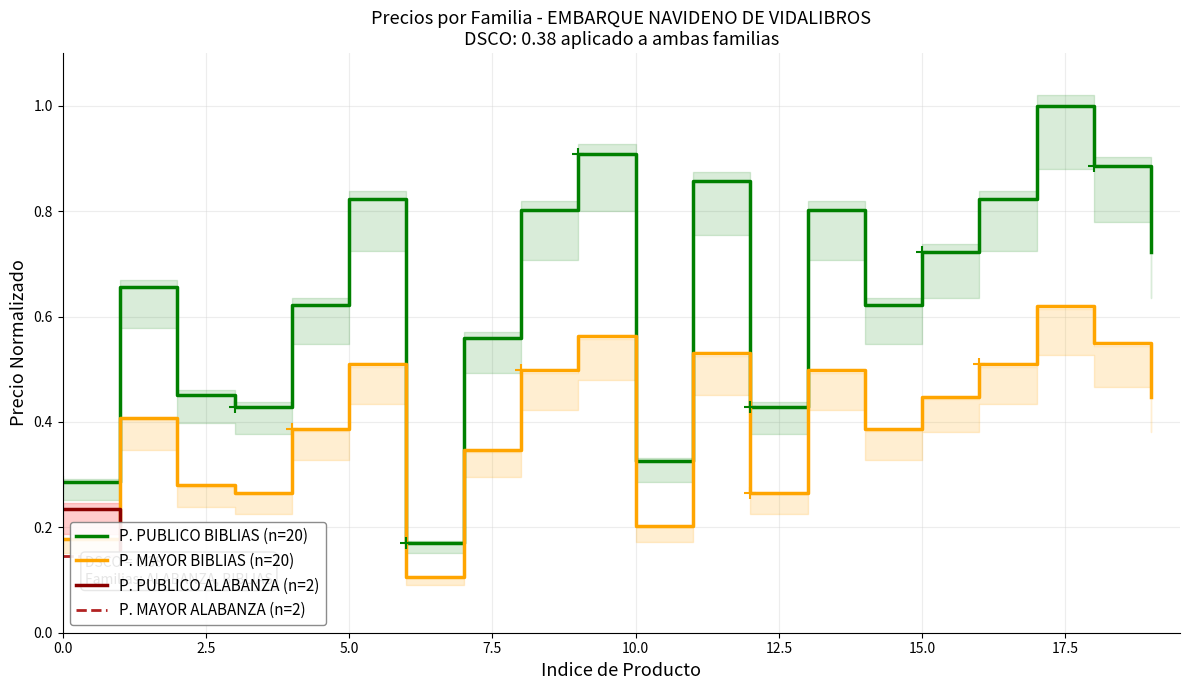

At how many categories does at least one series exceed 0?

20